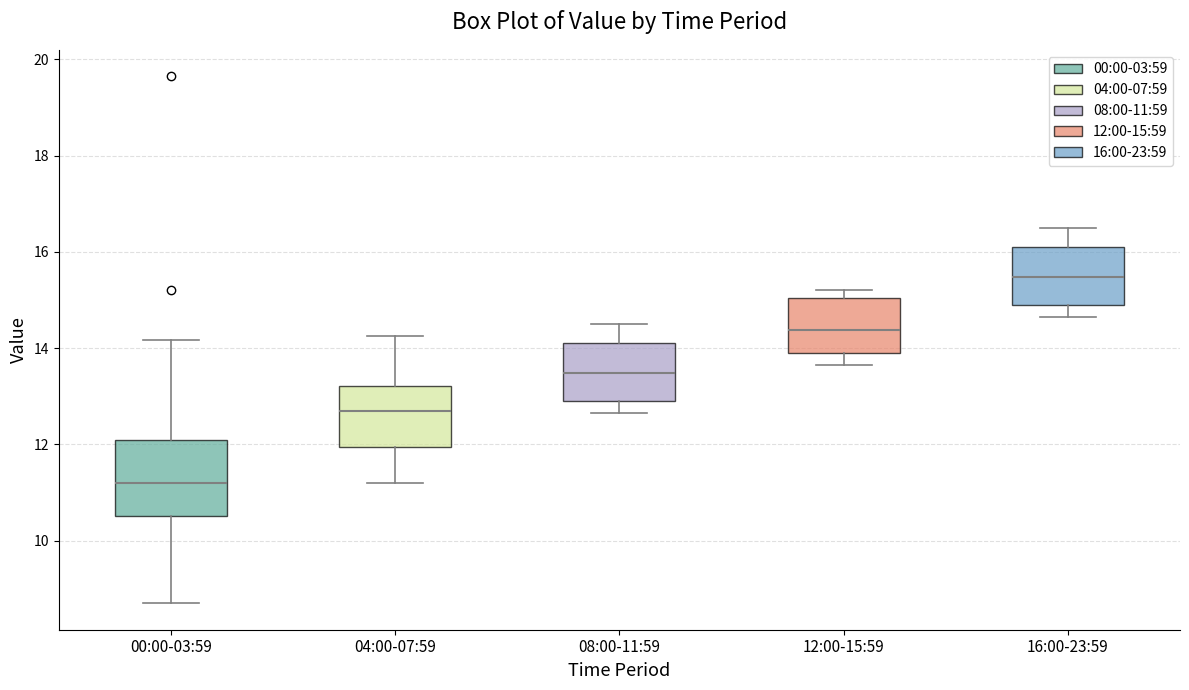

Which box's median line is the lowest?

00:00-03:59